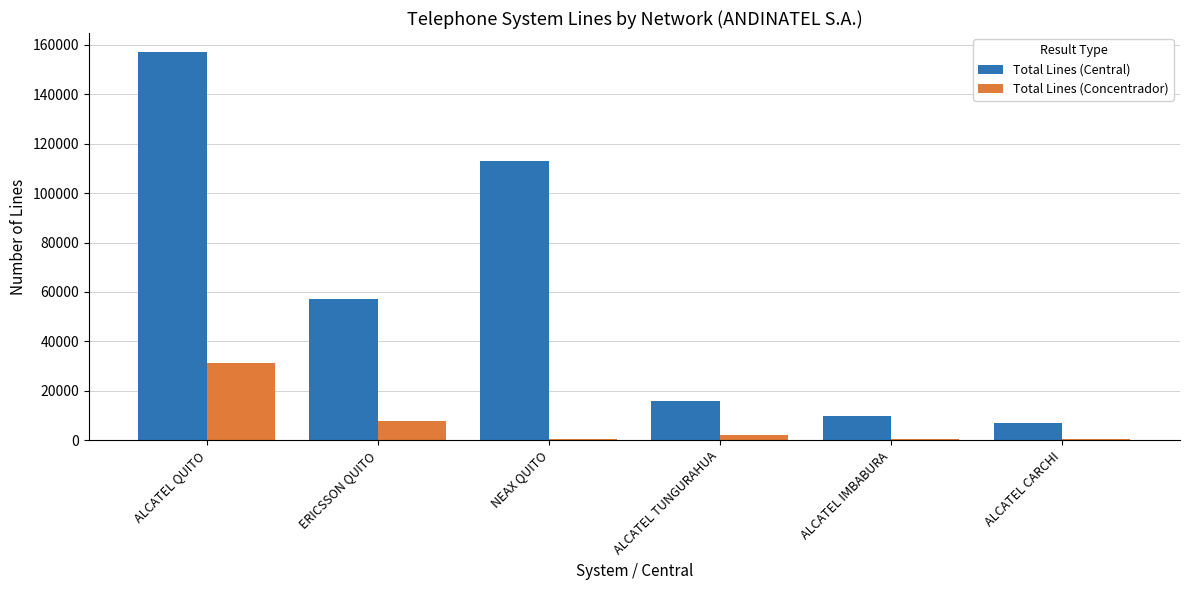

True or false: Total Lines (Concentrador) has a value of 7680 at ERICSSON QUITO.

True